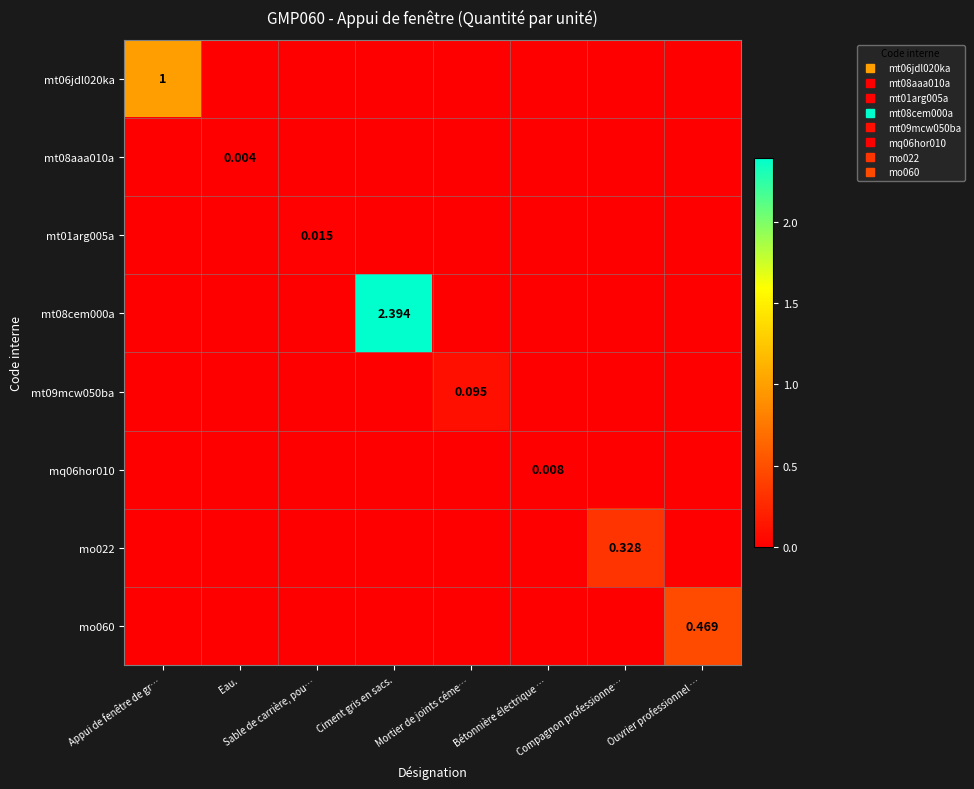

Which series has the largest total across all categories?

mt08cem000a